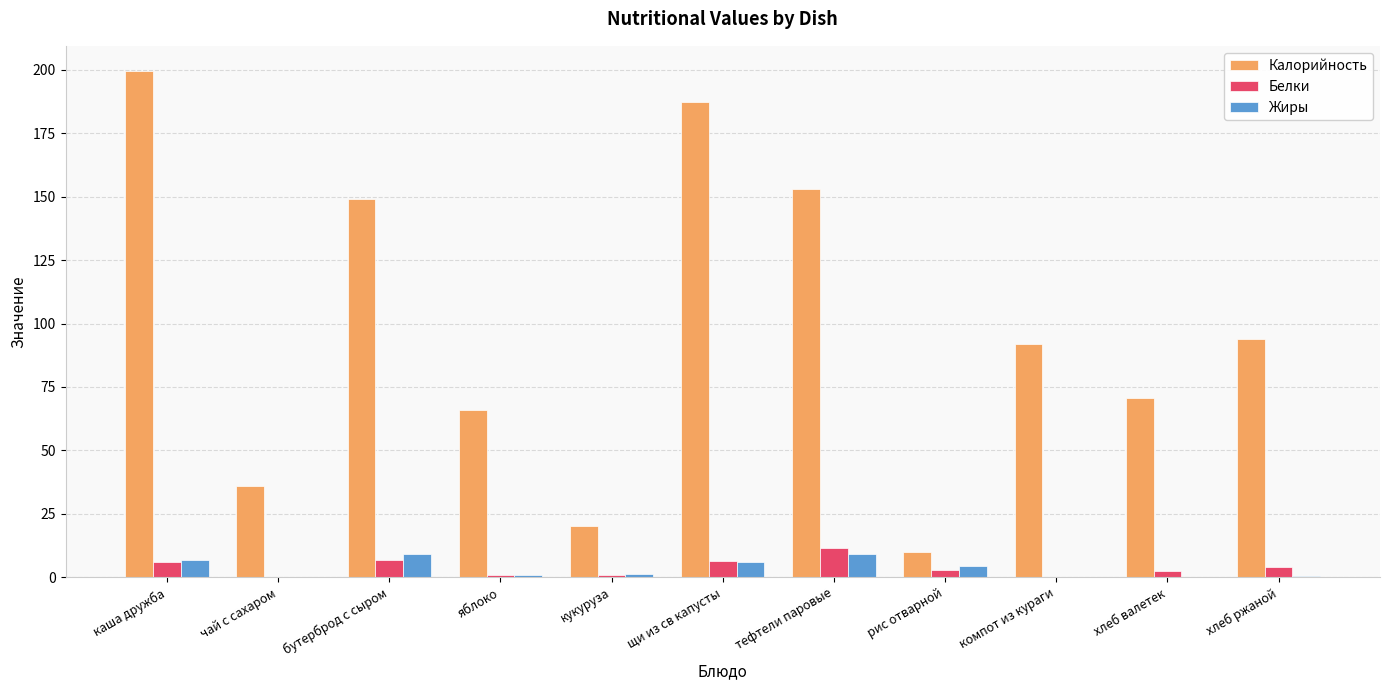

The Жиры series shows 0.5 at хлеб ржаной. True or false?

True